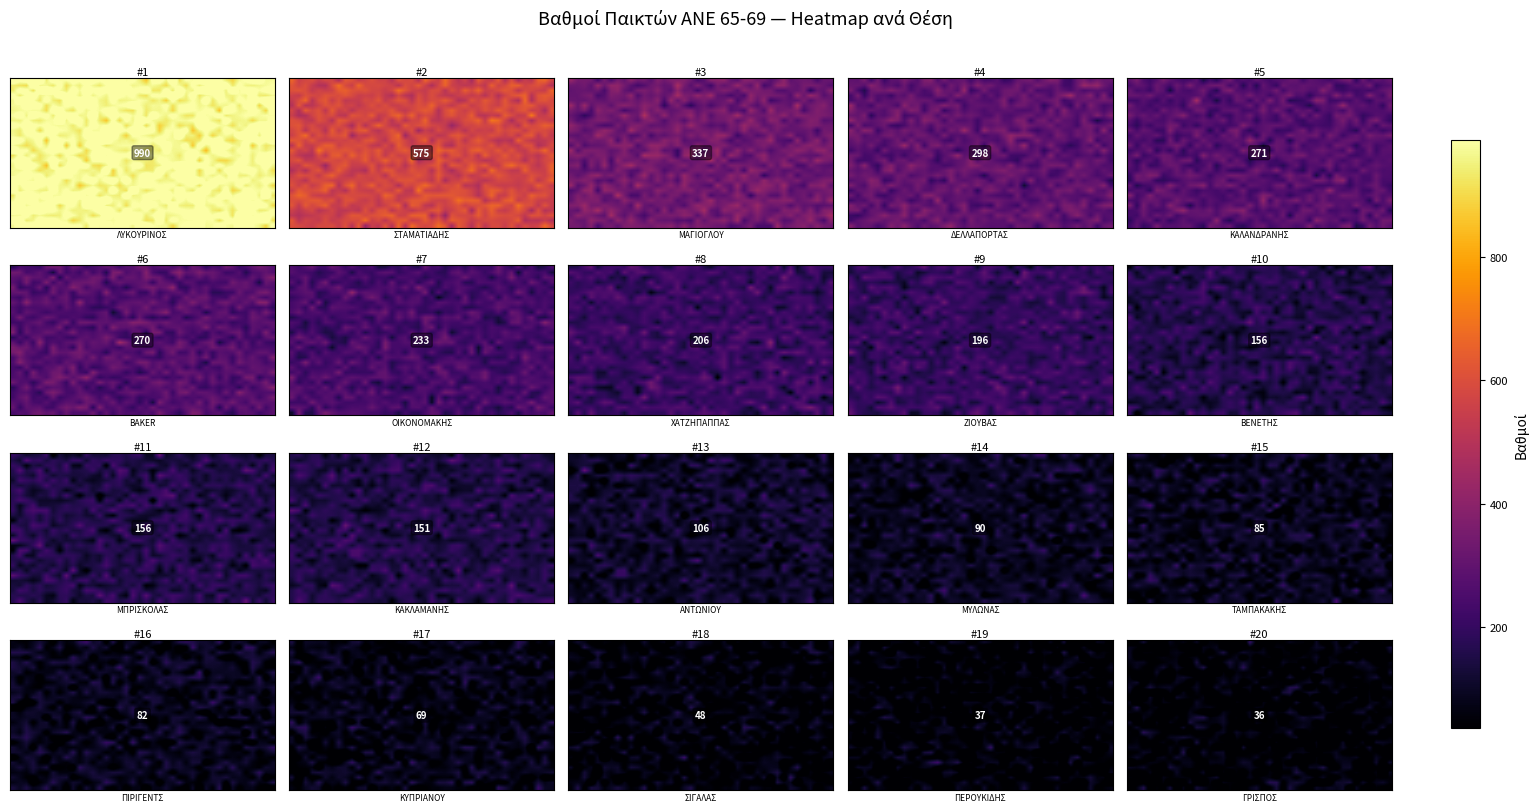

Which has a higher value, 20 or 36?

20